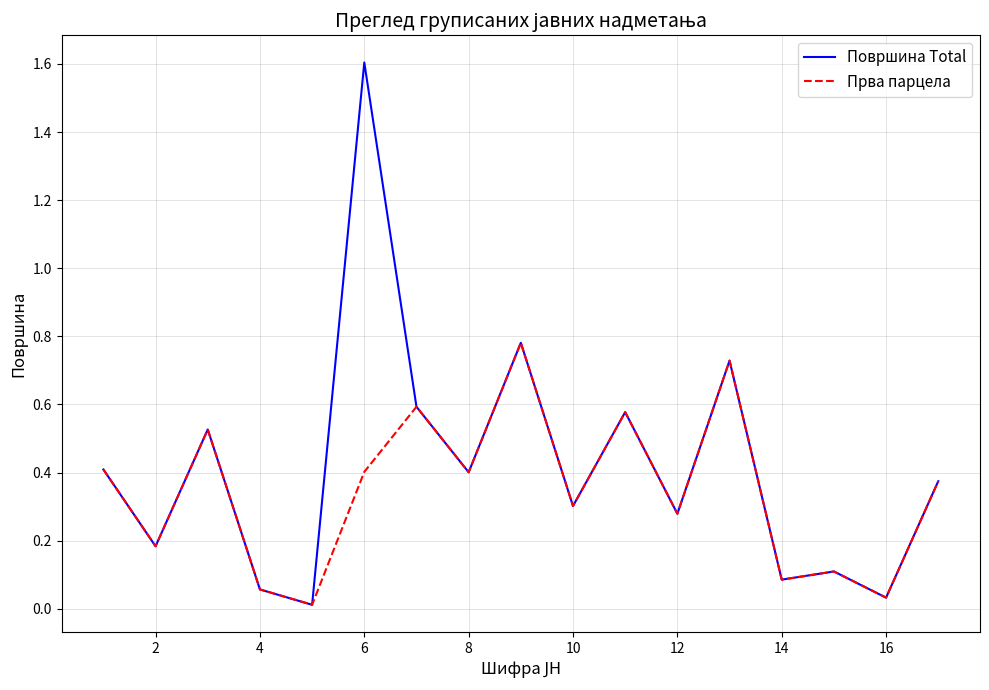

Which series has the largest total across all categories?

Површина Total